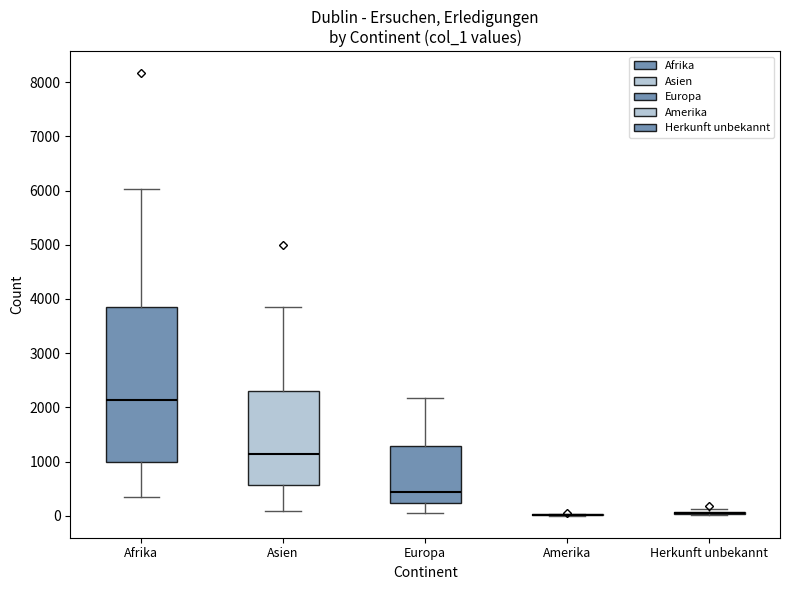

Reading left to right, transcribe this box plot: for each box, give where its median line is, the range the box spans, and where its two whiskers end, as read against the y-axis. The values are not printed on the chart, so give them approximately, as read against the axis.

Afrika: median 2100, box 1000 to 3900, whiskers 300 to 6000
Asien: median 1100, box 600 to 2300, whiskers 100 to 3800
Europa: median 400, box 200 to 1300, whiskers 0 to 2200
Amerika: box collapsed to a line at 0, whiskers 0 to 0
Herkunft unbekannt: box collapsed to a line at 0, whiskers 0 to 100